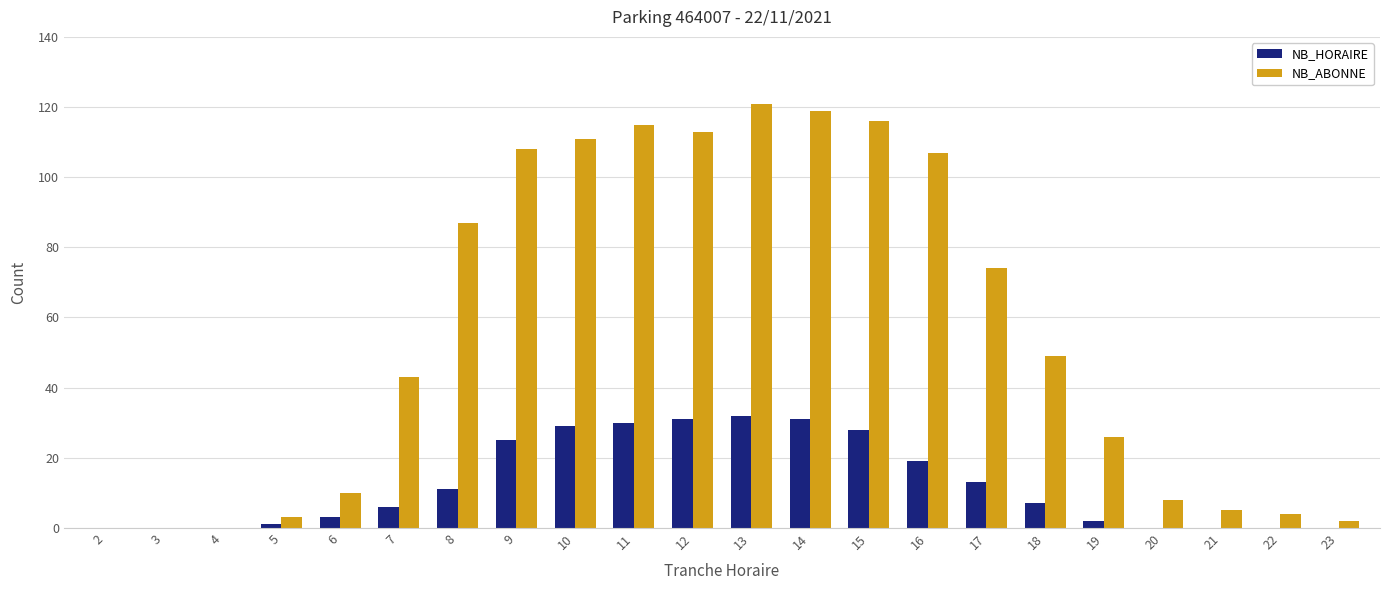

Reading left to right, what are all the values shown in this chart?

NB_HORAIRE: 2=0	3=0	4=0	5=1	6=3	7=6	8=11	9=25	10=29	11=30	12=31	13=32	14=31	15=28	16=19	17=13	18=7	19=2	20=0	21=0	22=0	23=0
NB_ABONNE: 2=0	3=0	4=0	5=3	6=10	7=43	8=87	9=108	10=111	11=115	12=113	13=121	14=119	15=116	16=107	17=74	18=49	19=26	20=8	21=5	22=4	23=2